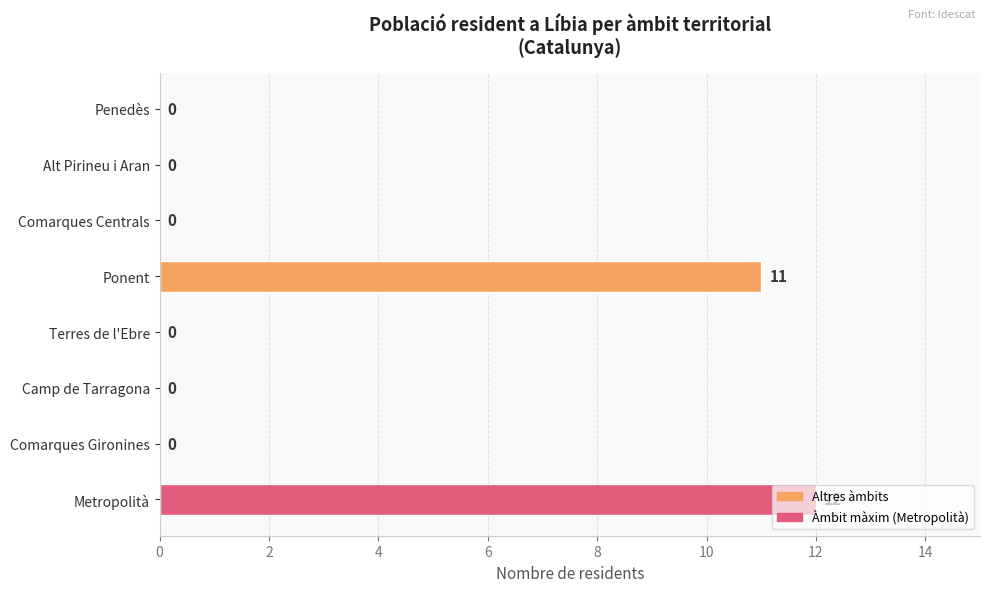

The chart shows a value of 11 at Ponent. True or false?

True